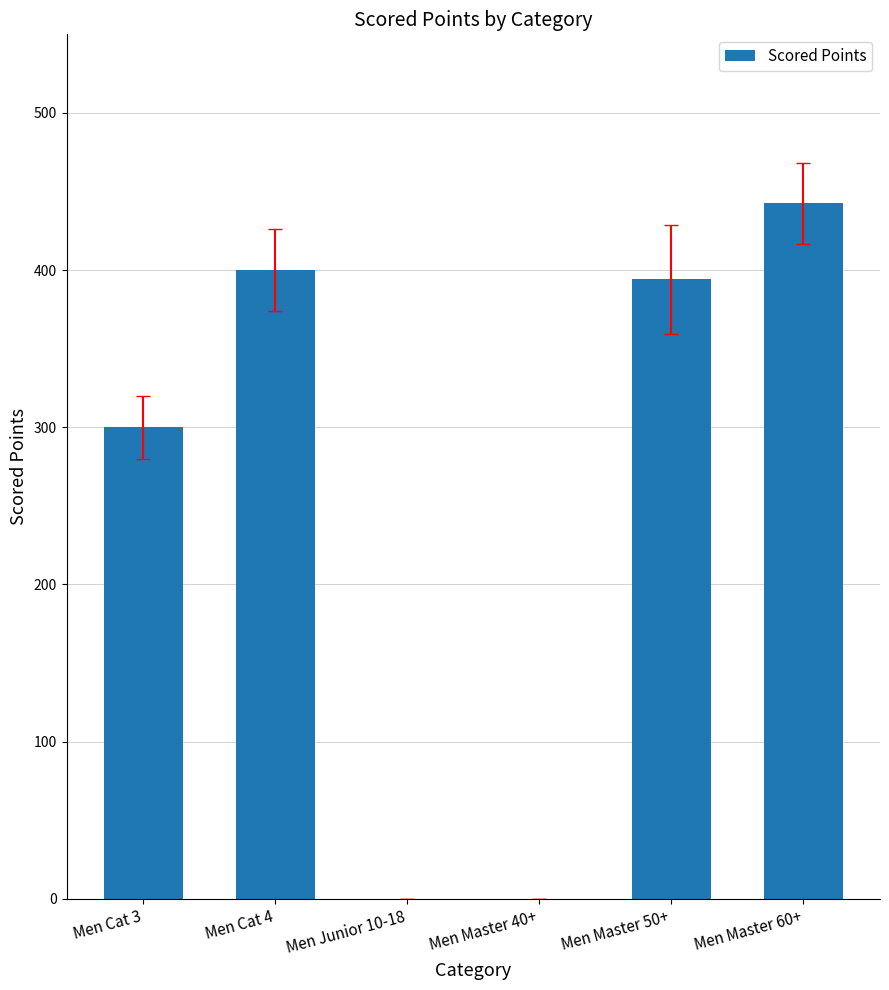

What is the average value?

256.1